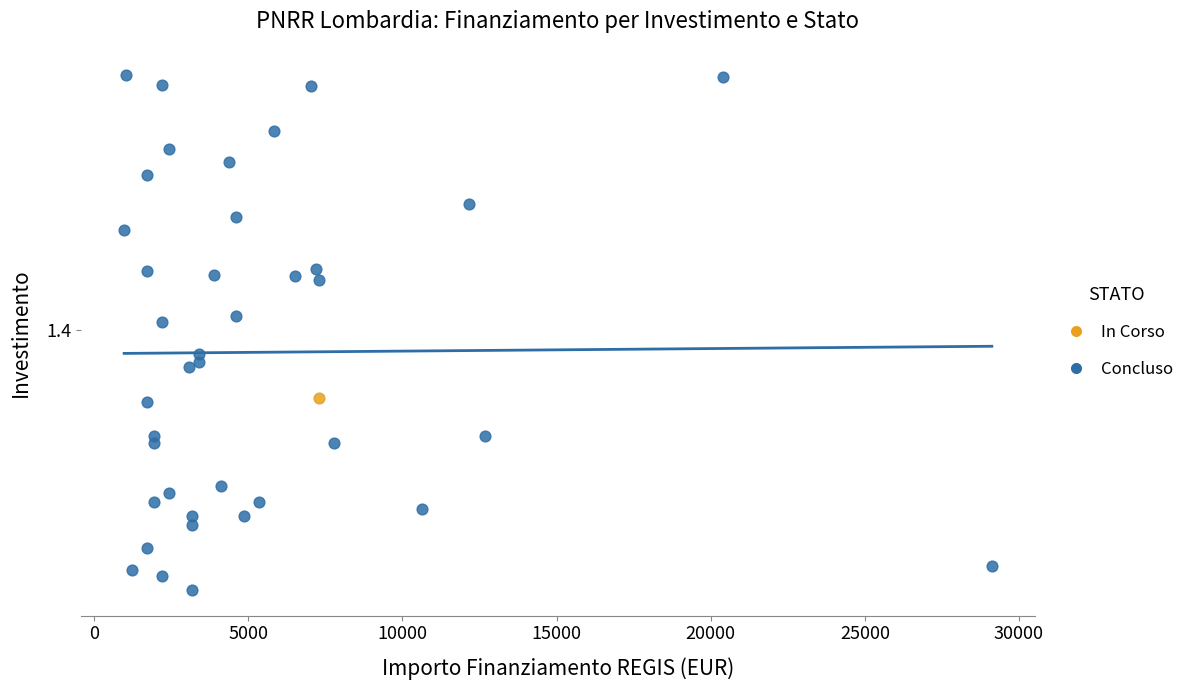

What are all the series names shown in the legend?

In Corso, Concluso